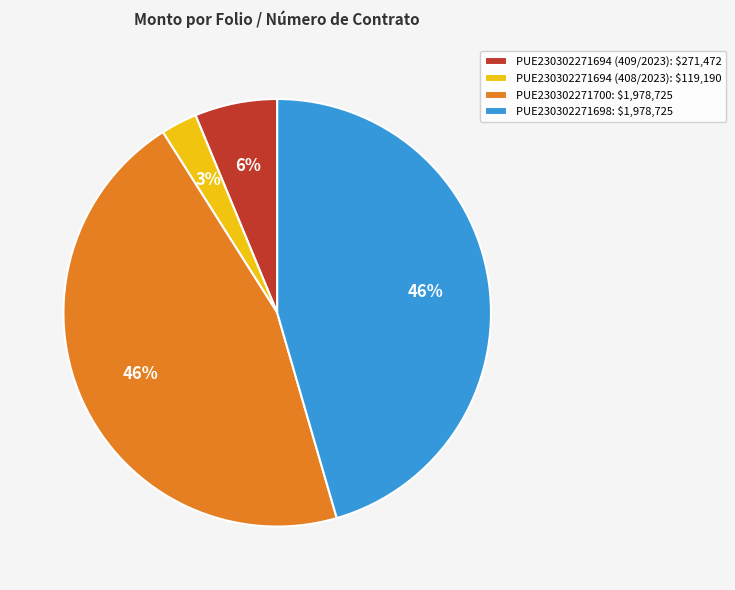

Count the number of slices in the pie.

4